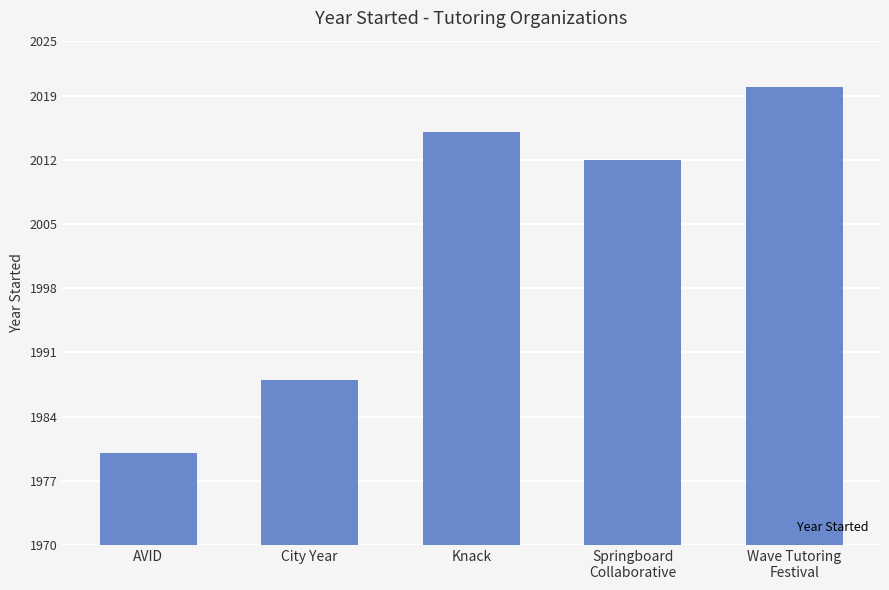

What is the difference between the second highest and second lowest values?

27